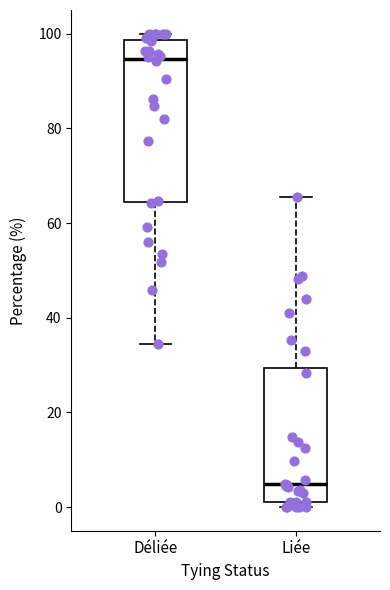

Which box has the highest median line?

Déliée